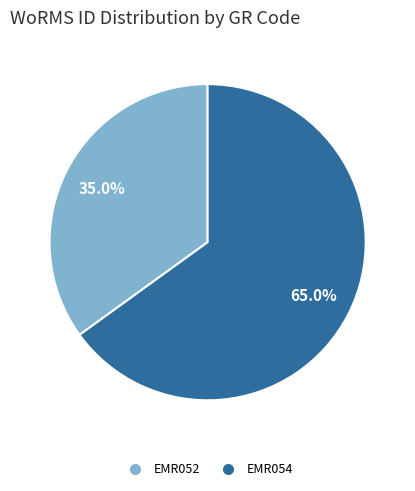

How much of the chart is everything except EMR052?

65.0%